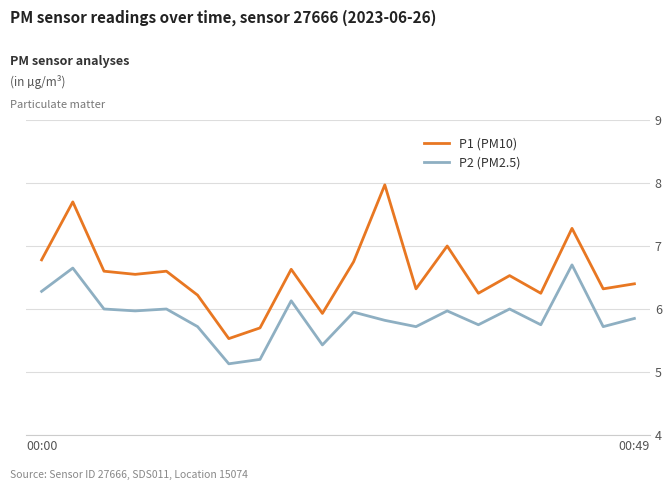

What is the difference between the maximum and minimum values in the P2 (PM2.5) series?

1.6